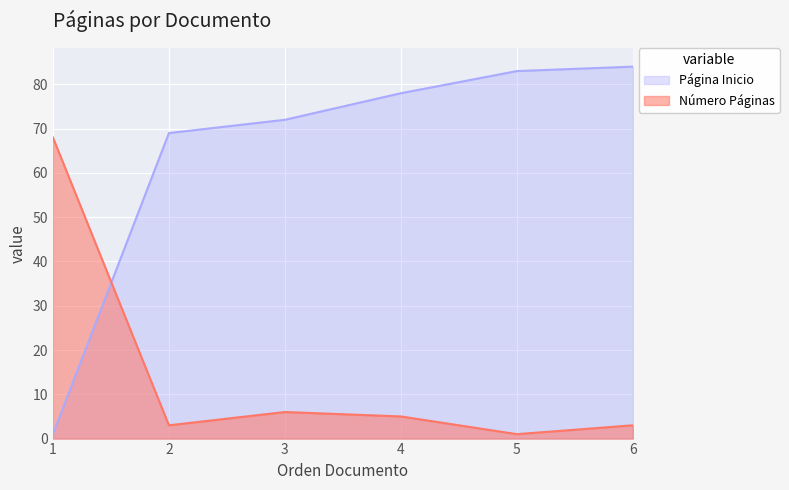

True or false: Número Páginas has more than 2 interior local peaks.

False